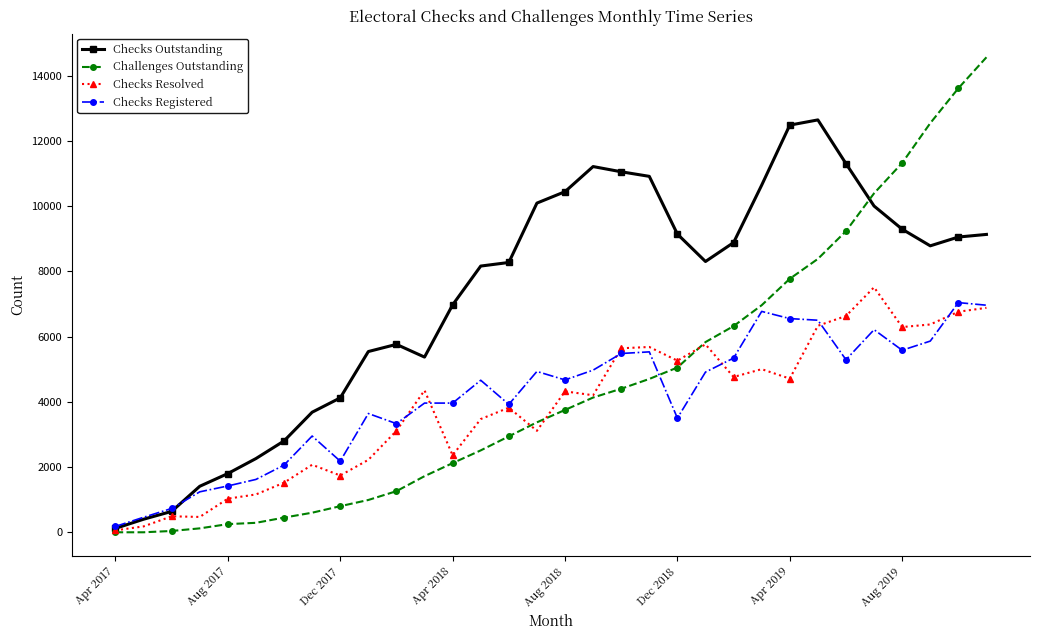

True or false: Checks Registered has more than 2 interior local peaks.

True